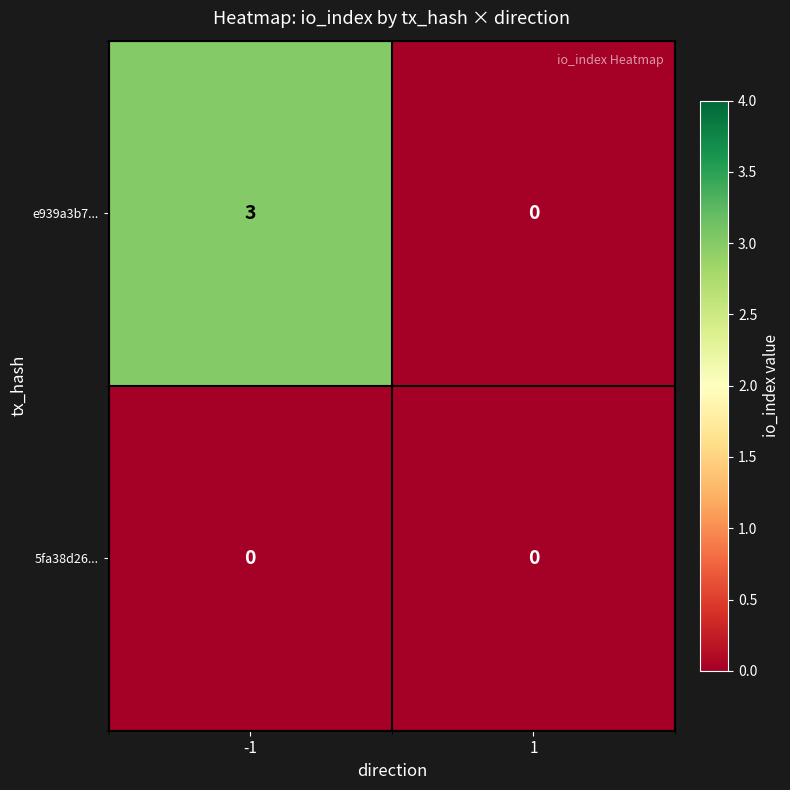

What is the maximum value shown in the chart?

3